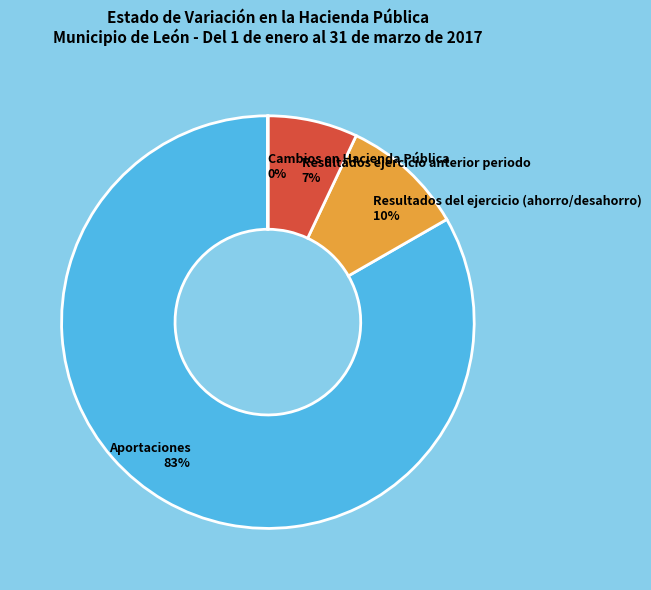

Is the sum of Resultados del ejercicio (ahorro/desahorro) and Resultados ejercicio anterior periodo greater than half?

No